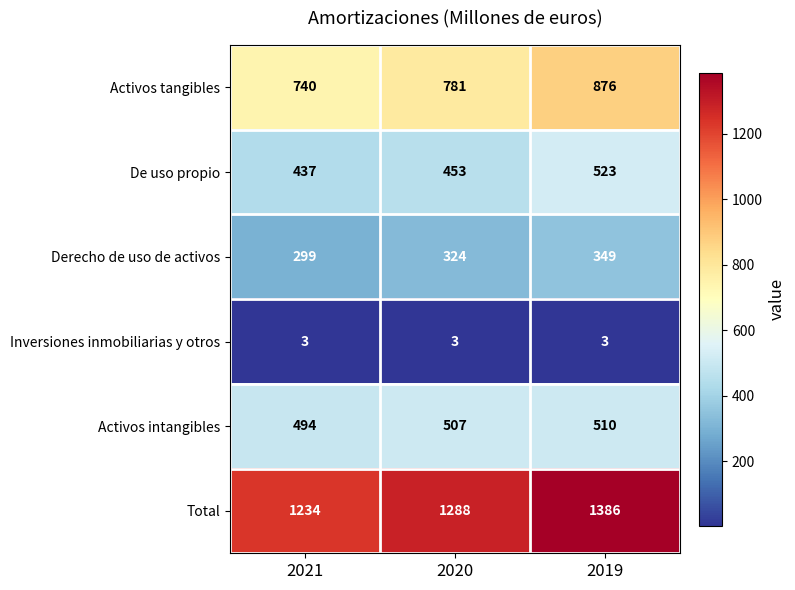

How many values in the Total series are below 1288?

1